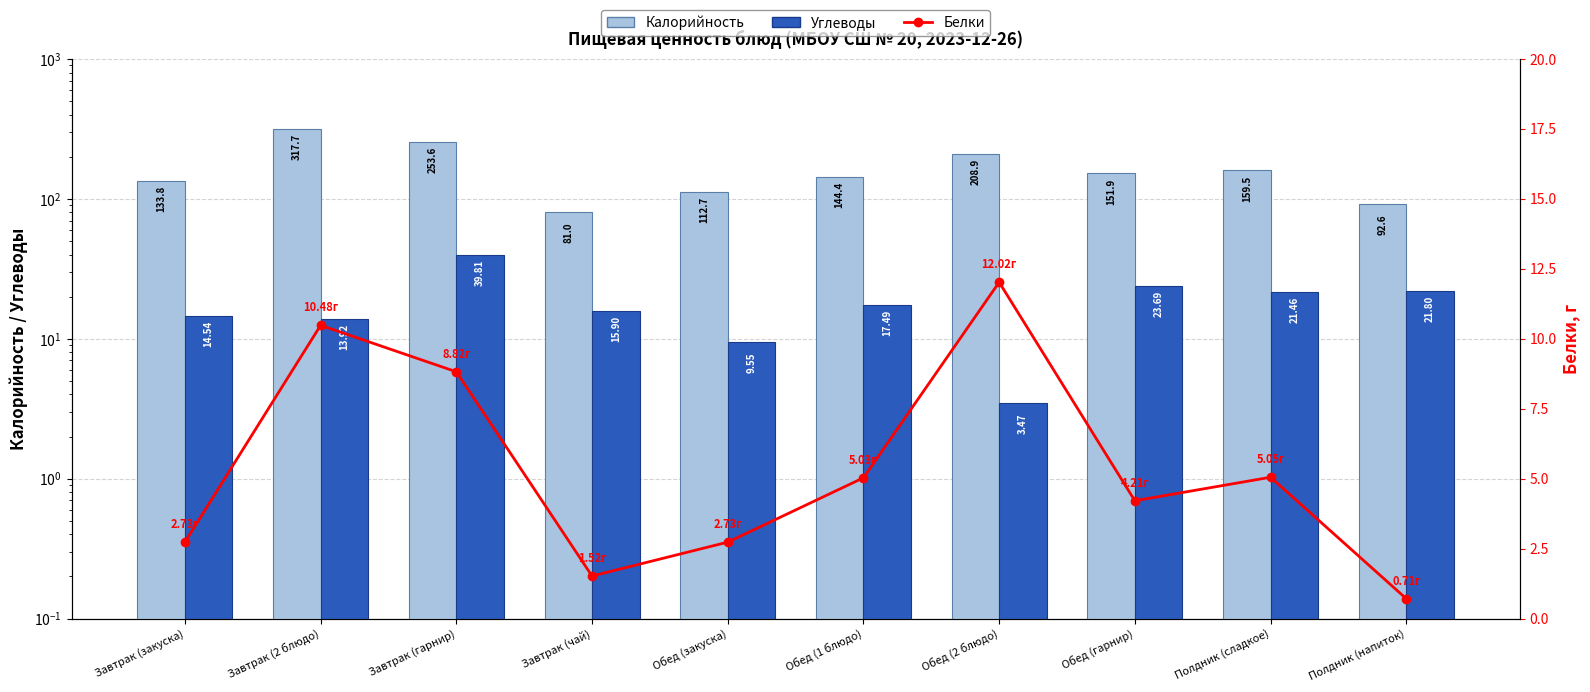

Which series has the largest total across all categories?

Калорийность